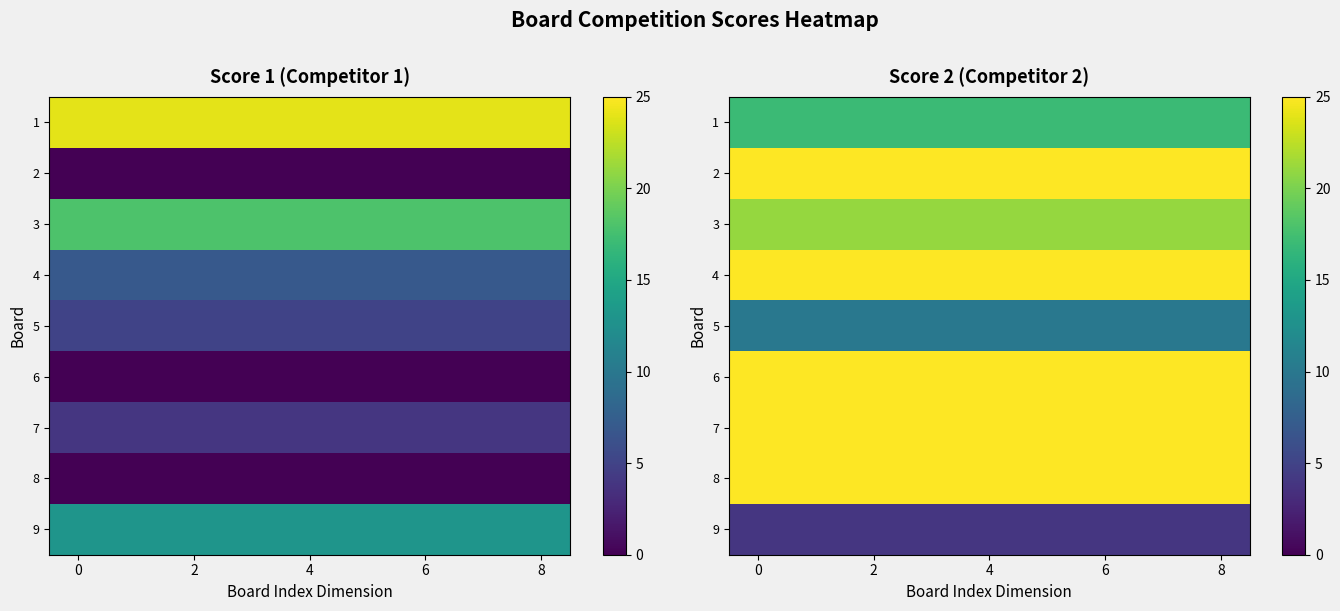

What is the difference between the highest and lowest values at 7?

21